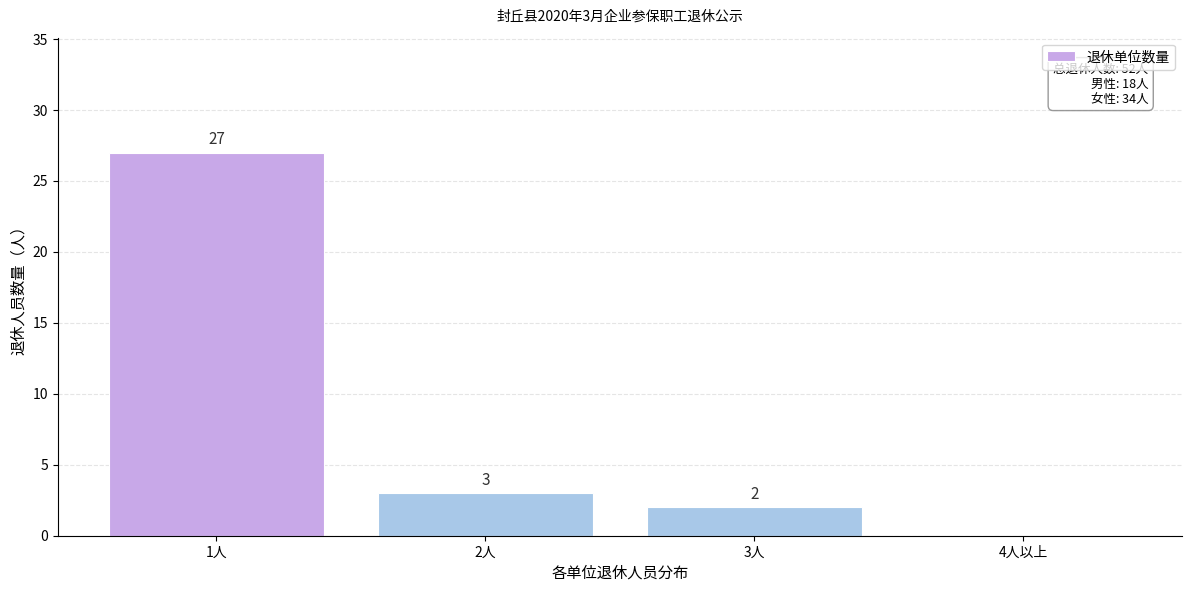

Reading left to right, extract all data points from this chart.

1人=27	2人=3	3人=2	4人以上=0